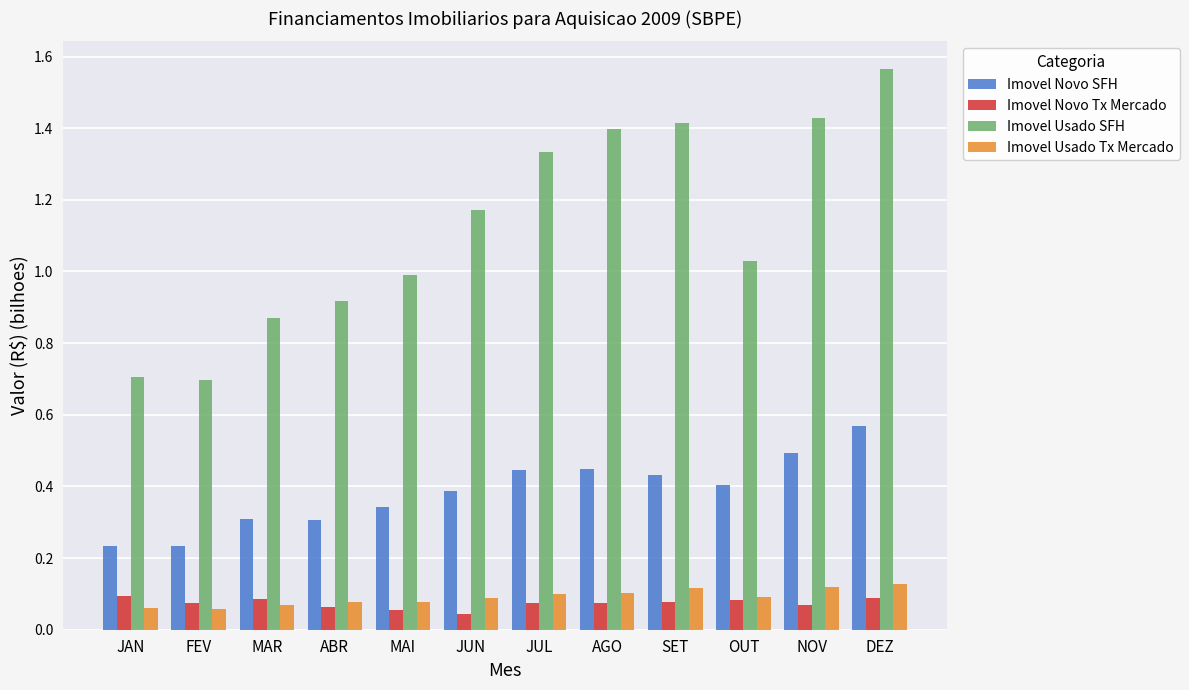

Which series has the widest spread of values?

Imovel Usado SFH